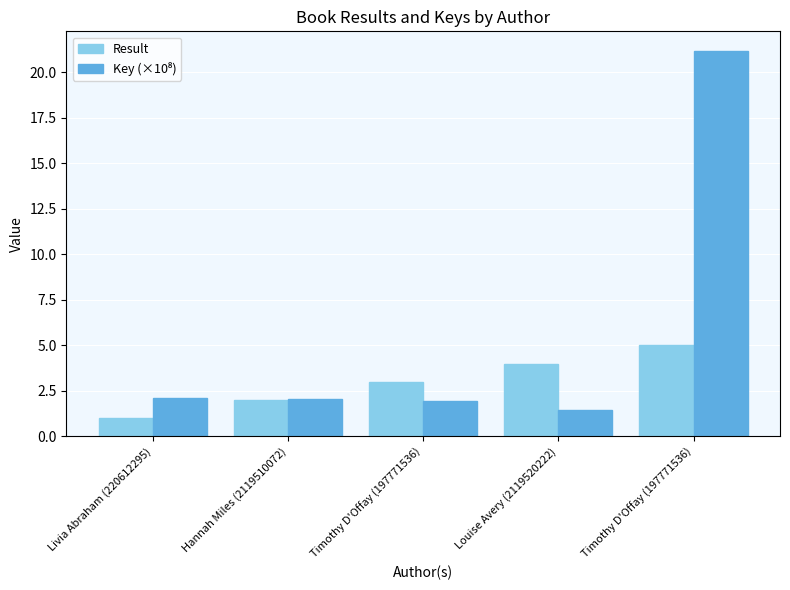

Where does the Result series first go above 3?

Louise Avery (2119520222)